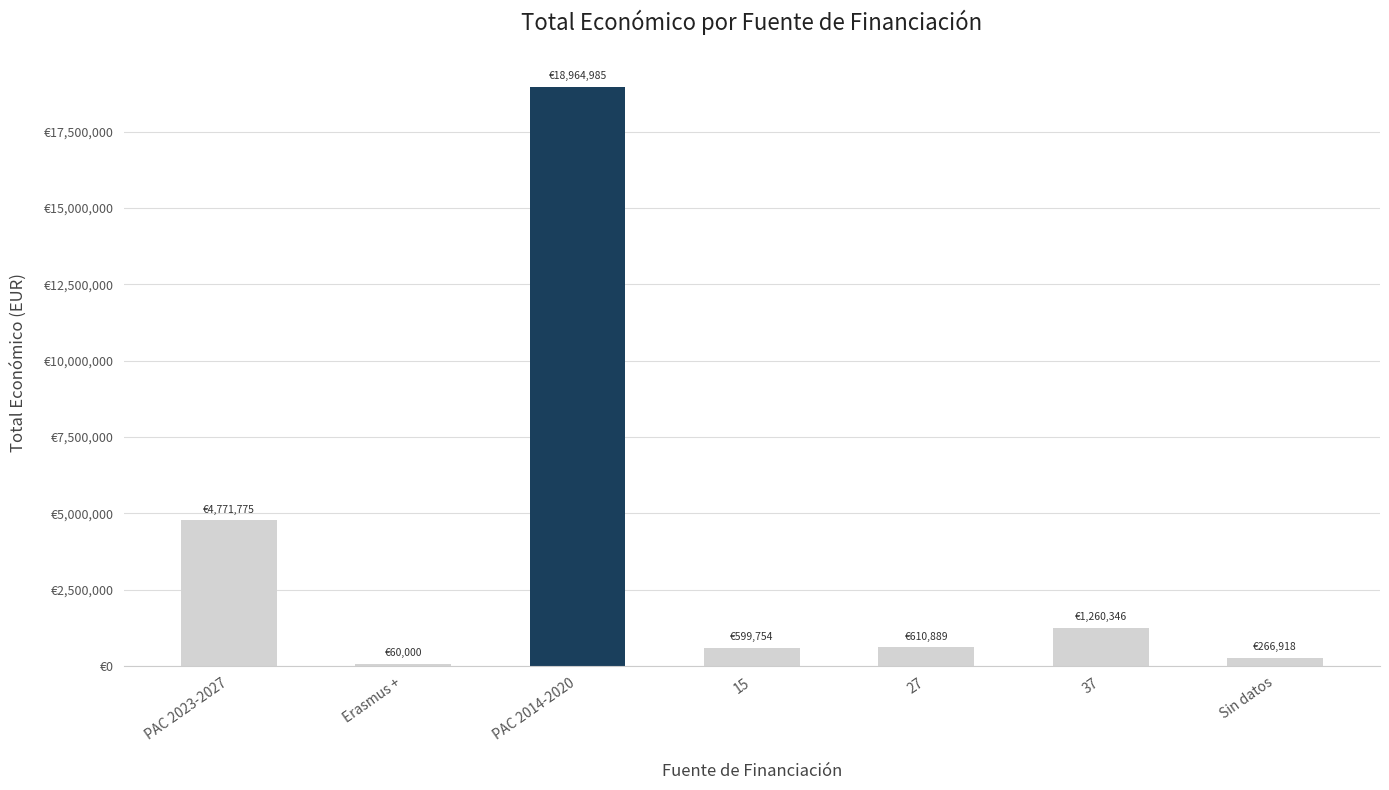

The value at 15 is 599754. True or false?

True